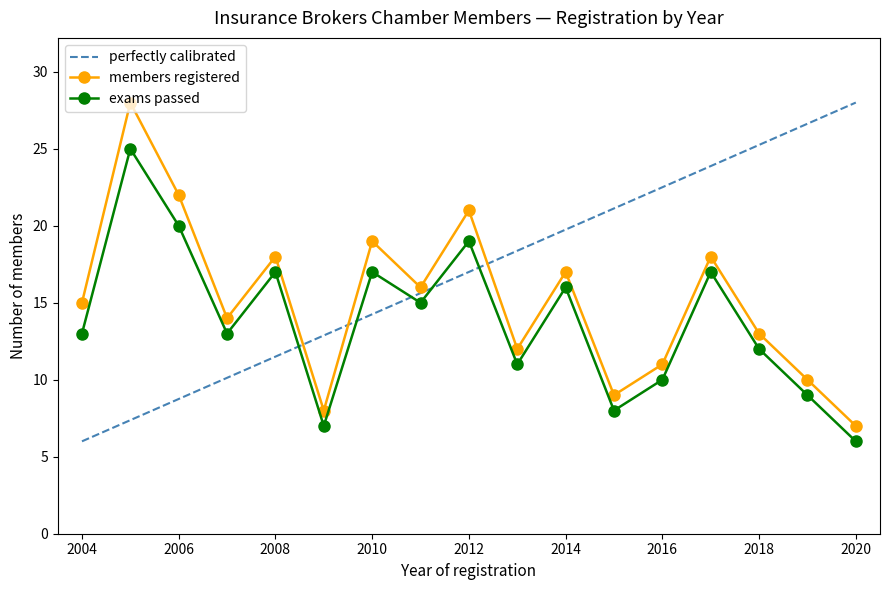

Which series has the largest total across all categories?

perfectly calibrated